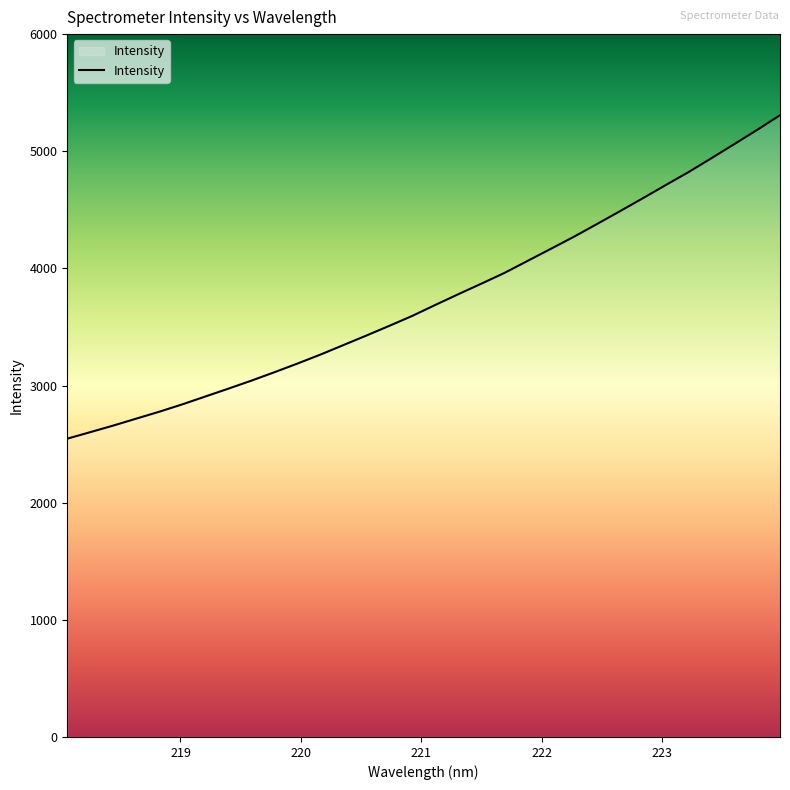

How many lines are shown in the chart?

1